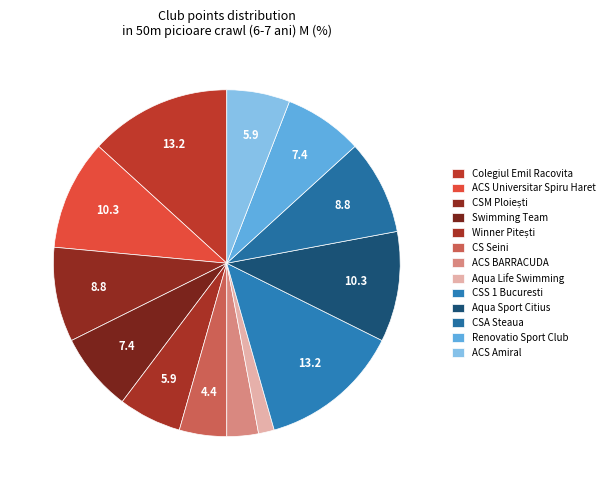

Which category has the smallest portion of the pie?

Aqua Life Swimming